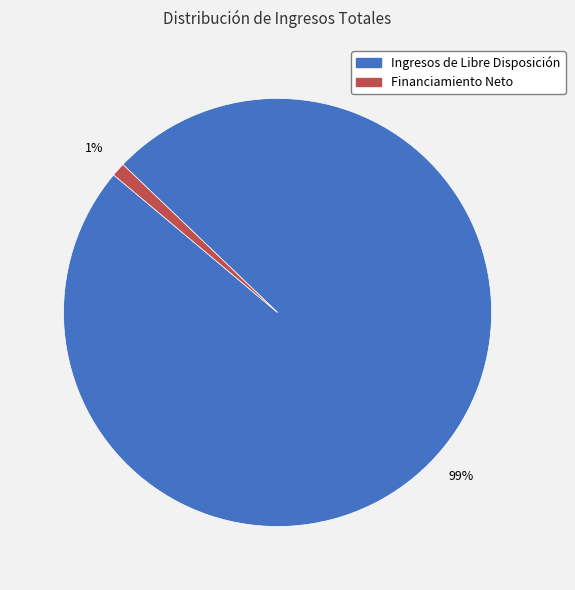

To the nearest percent, what is the average slice percentage?

50%